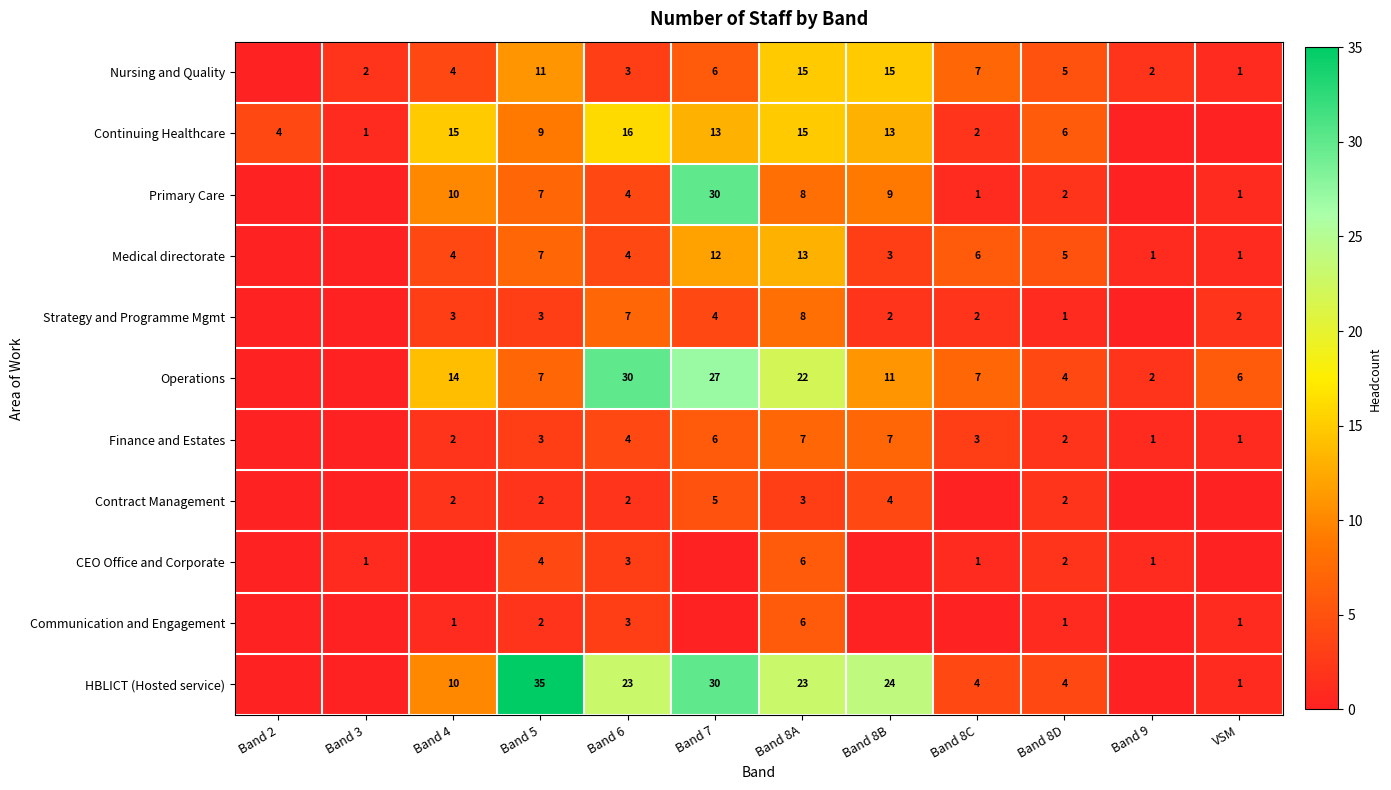

Is the value of Operations at Band 8C greater than the value of Nursing and Quality at Band 4?

Yes